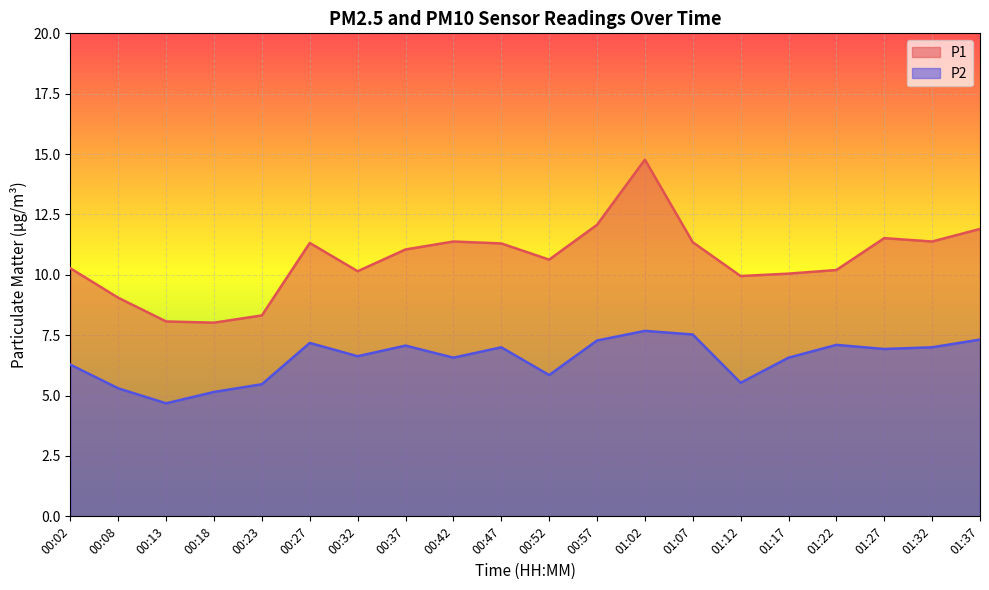

At which label is P2 closest to 6?

00:52